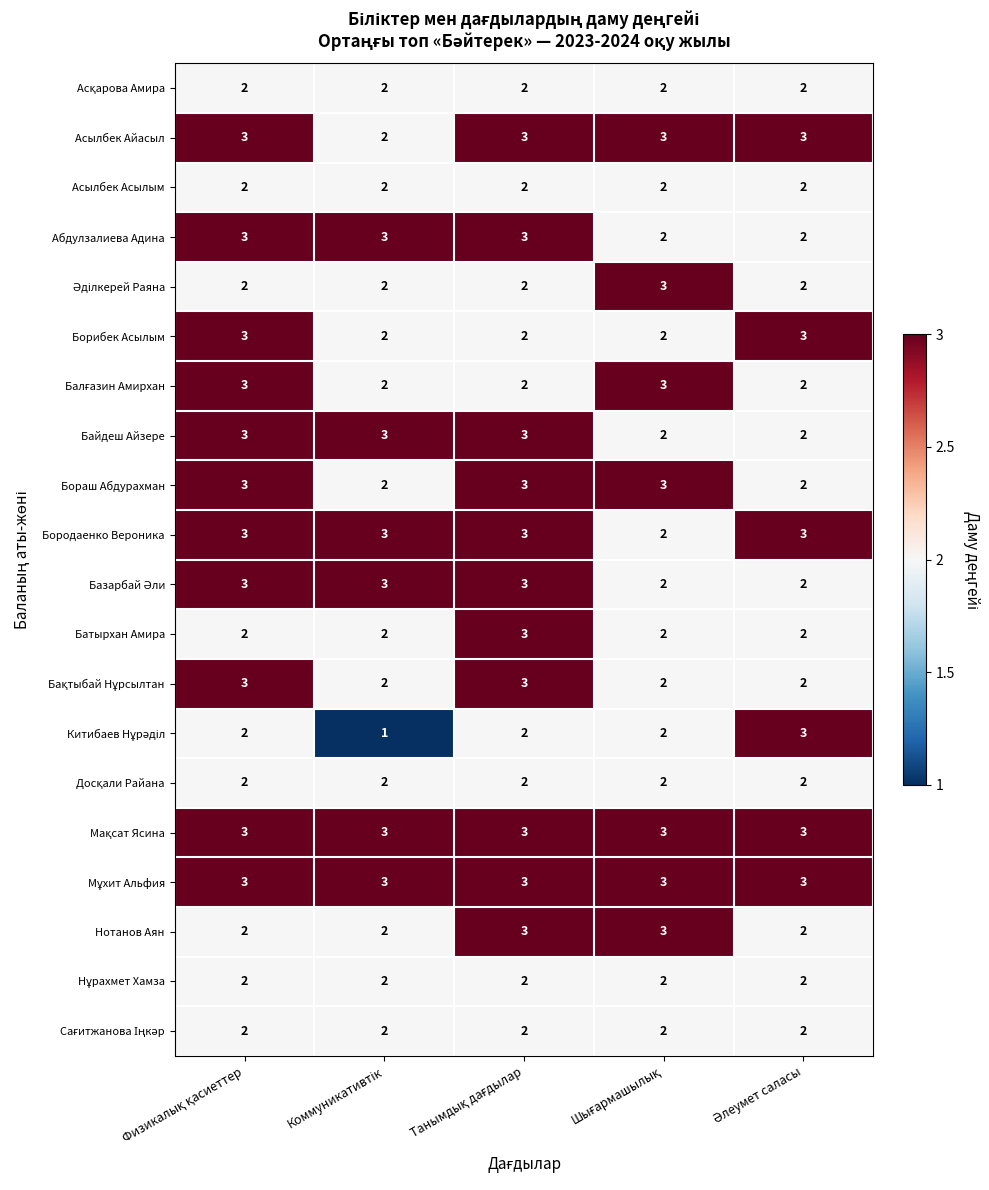

At how many categories does at least one series exceed 2?

5